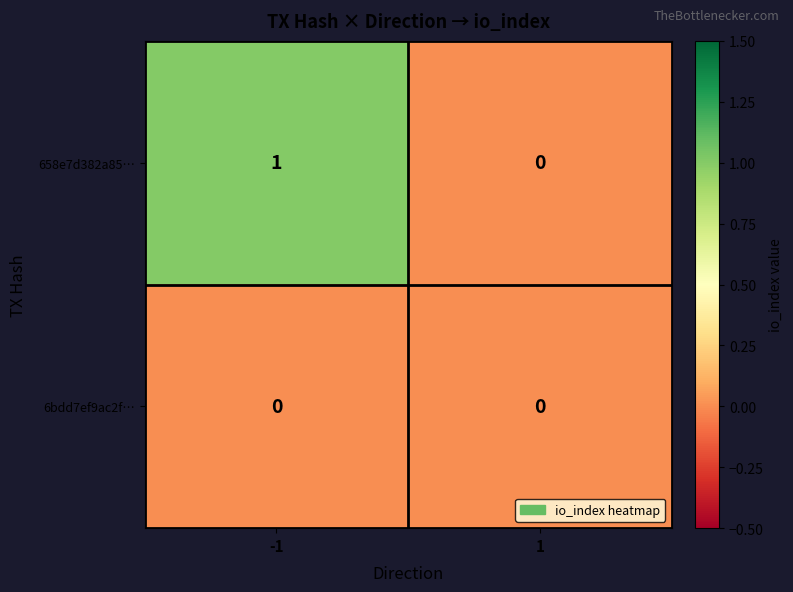

What is the greatest value displayed?

1